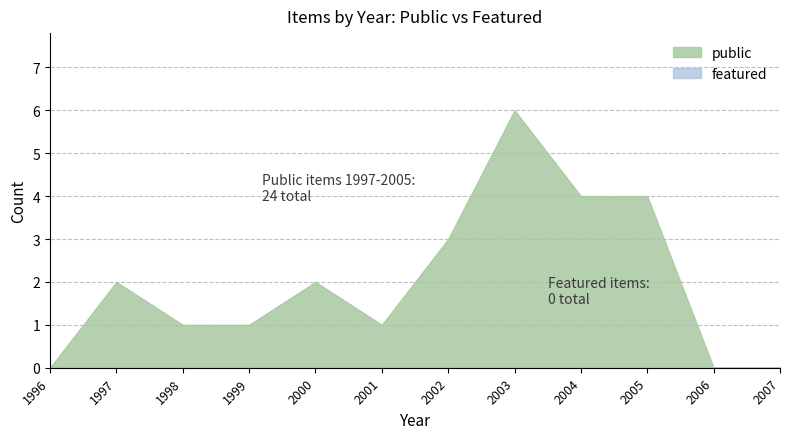

Between 2004 and 2006, which series saw the biggest shift?

public